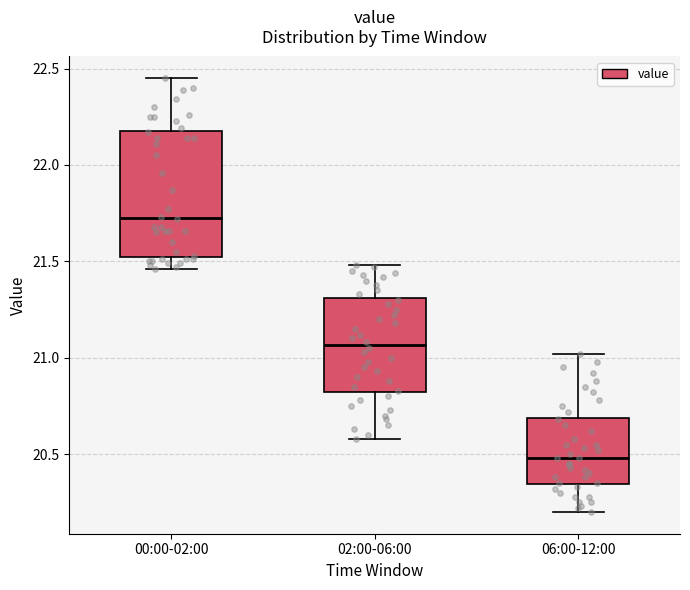

Which box's median line is the lowest?

06:00-12:00